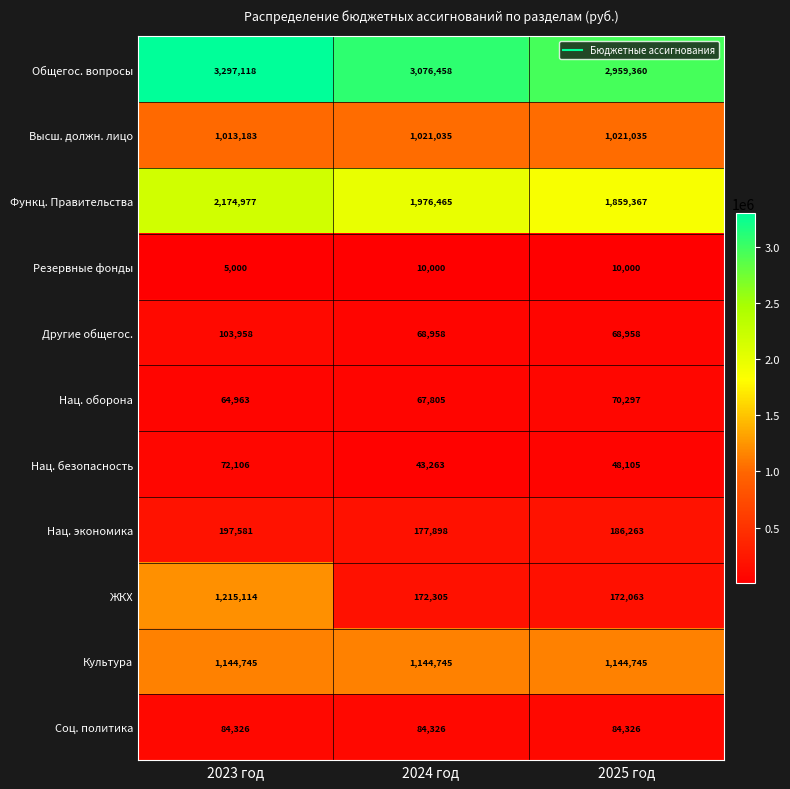

What is the sum of the ЖКХ values at 2023 год and 2025 год?

1387177